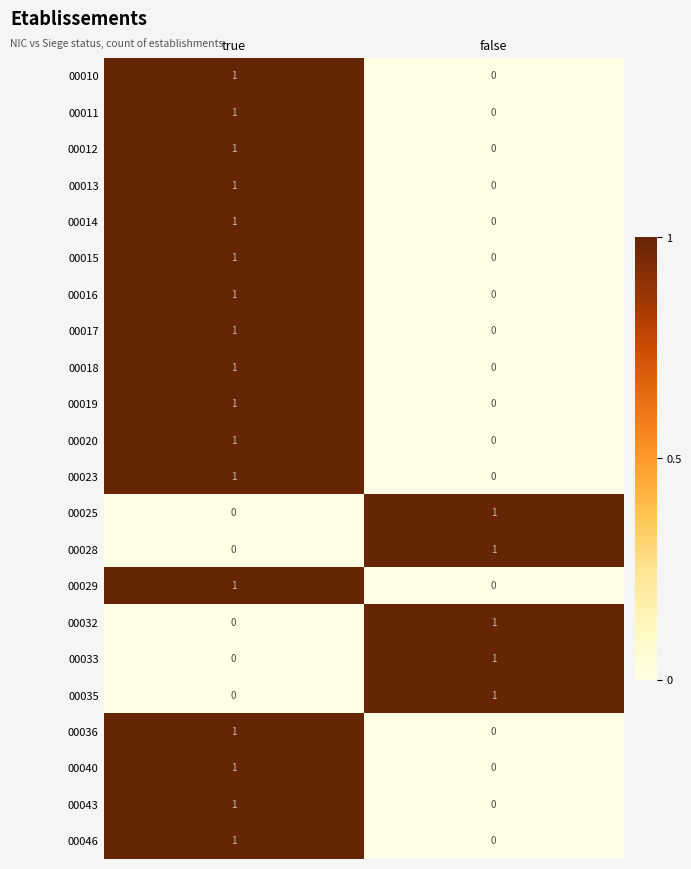

Where is 00013 nearest to the value 0?

false